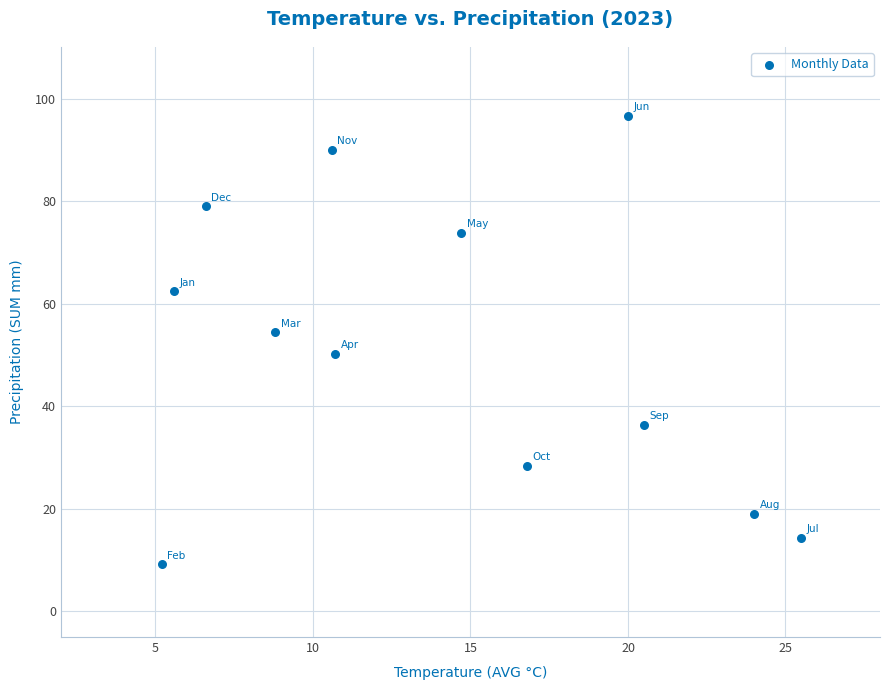

What is the average X value?

14.1